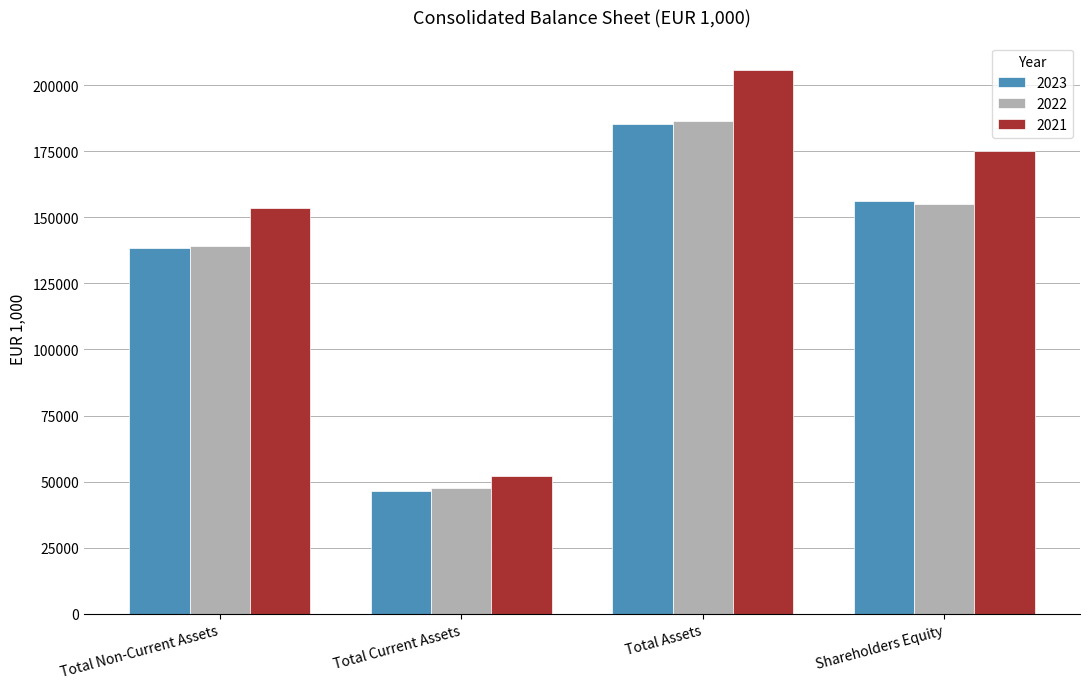

The value of 2022 at Total Assets is 291078. True or false?

False